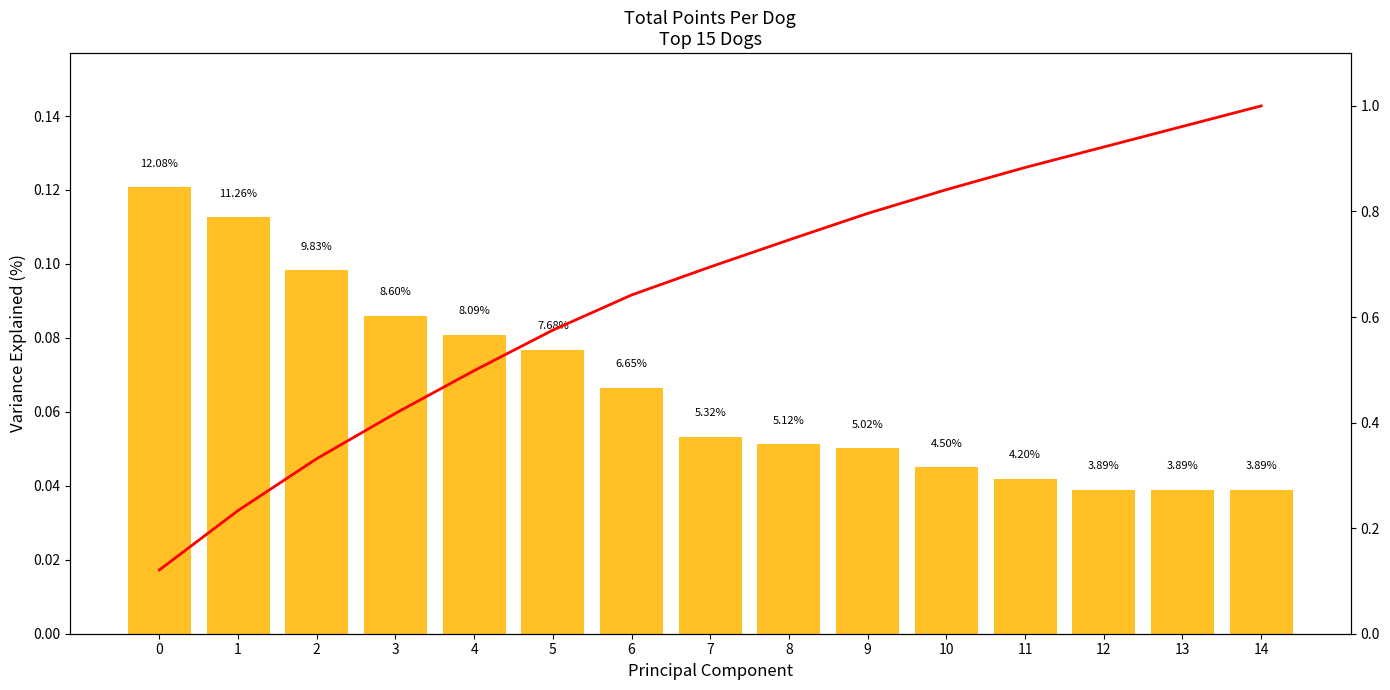

Which series has the largest total across all categories?

Cumulative %